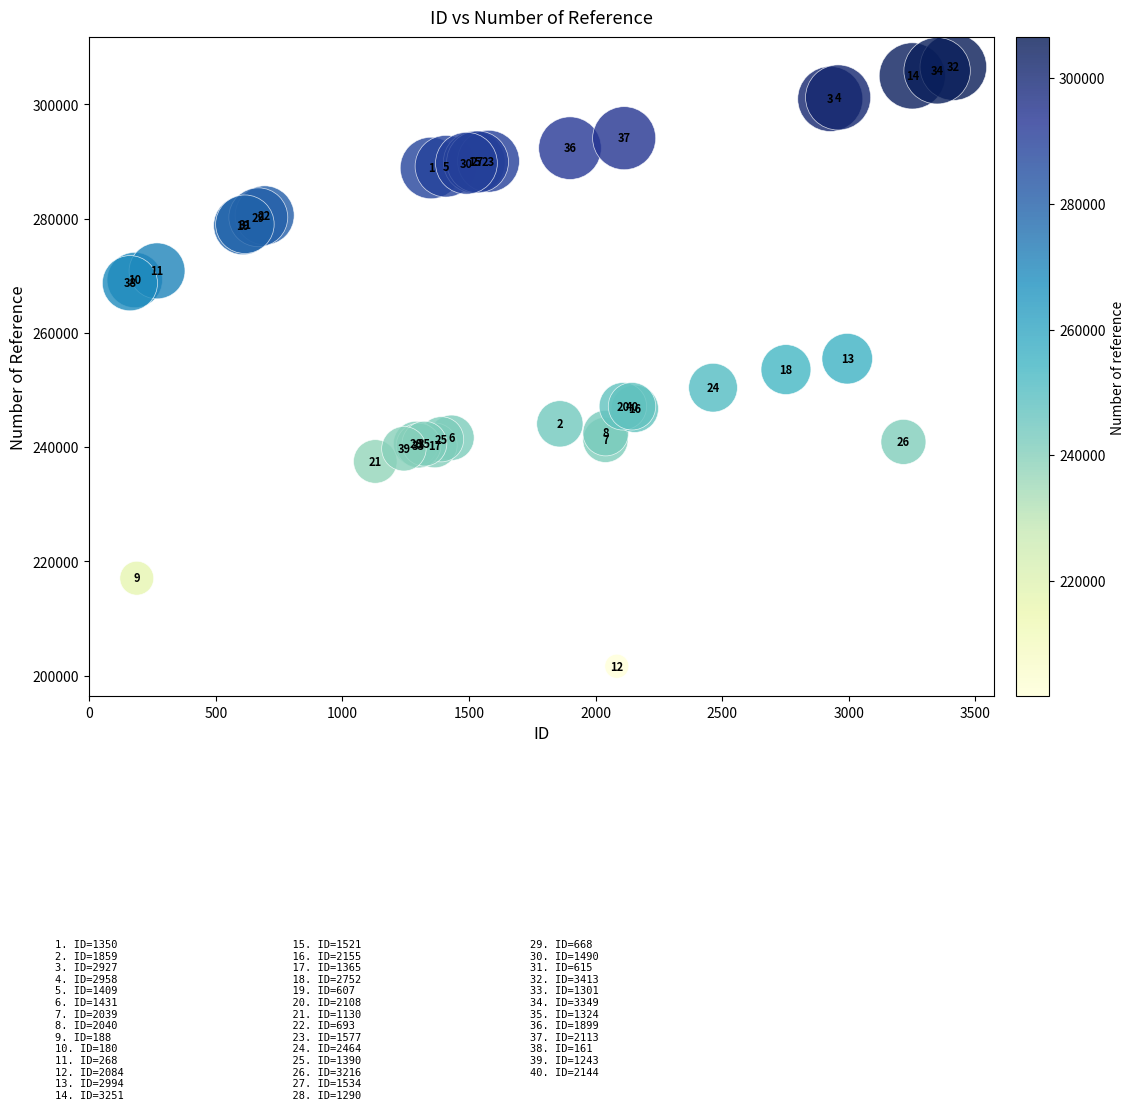

What Y value in the scatter plot is closest to 254092?

253579